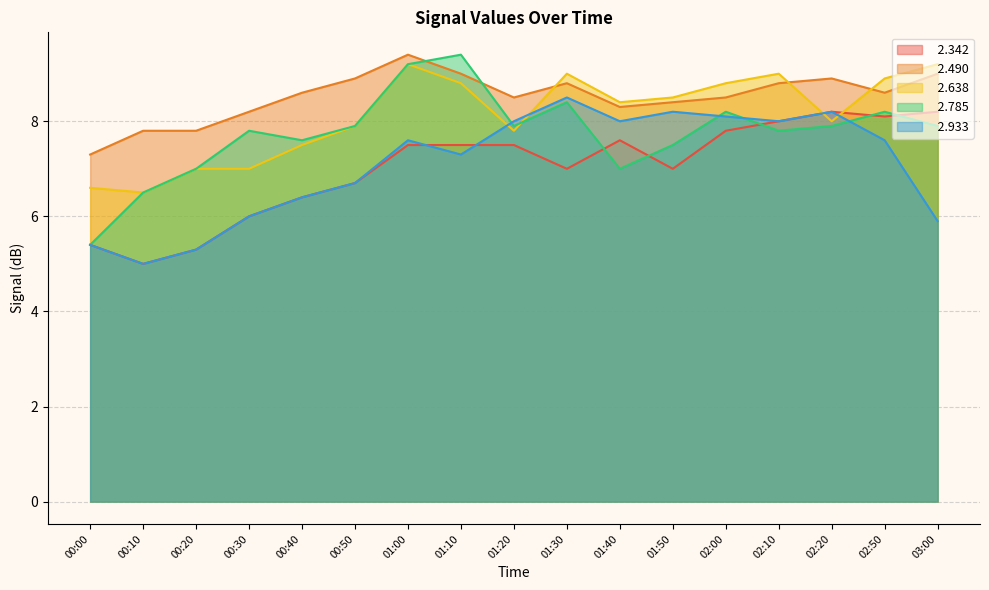

True or false:   2.490 and   2.342 cross at least once.

False